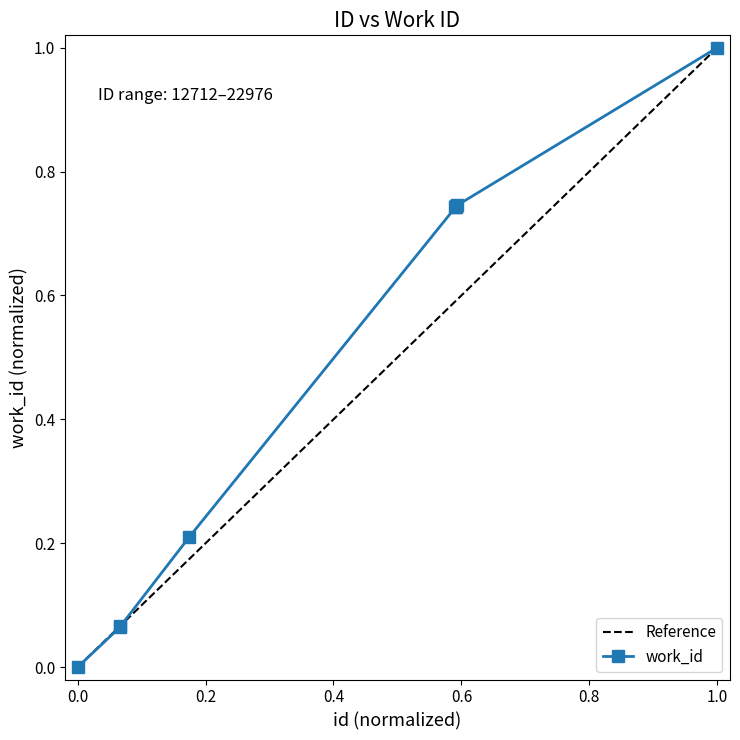

Is it true that the value at 1.0 is 1.0?

True